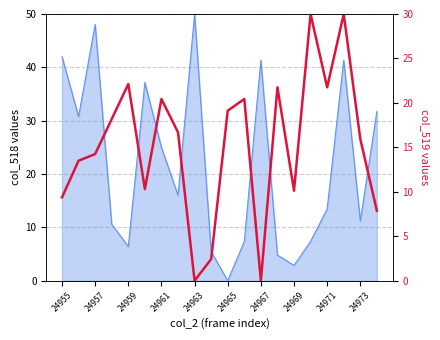

What is the greatest value displayed?

30.0